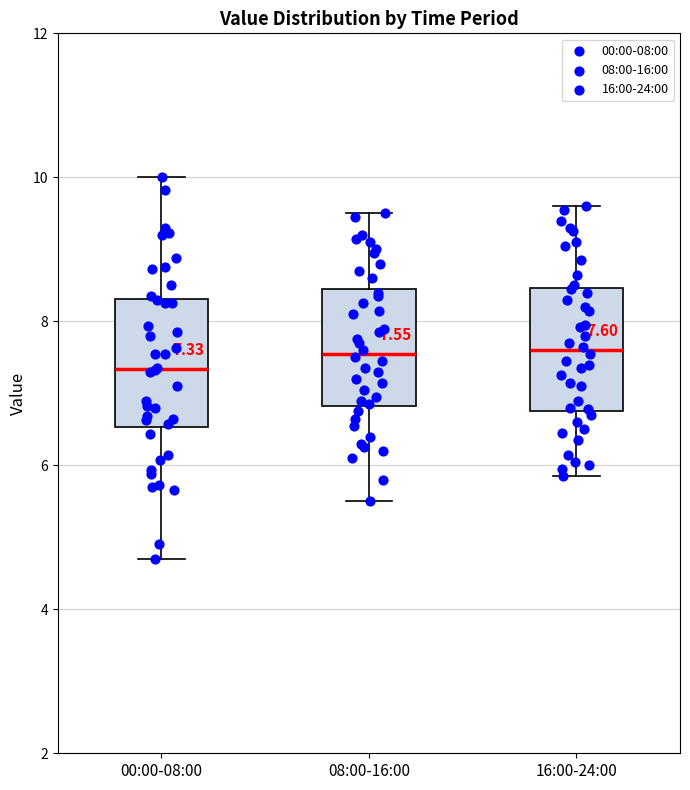

Which box has the lowest median line?

00:00-08:00